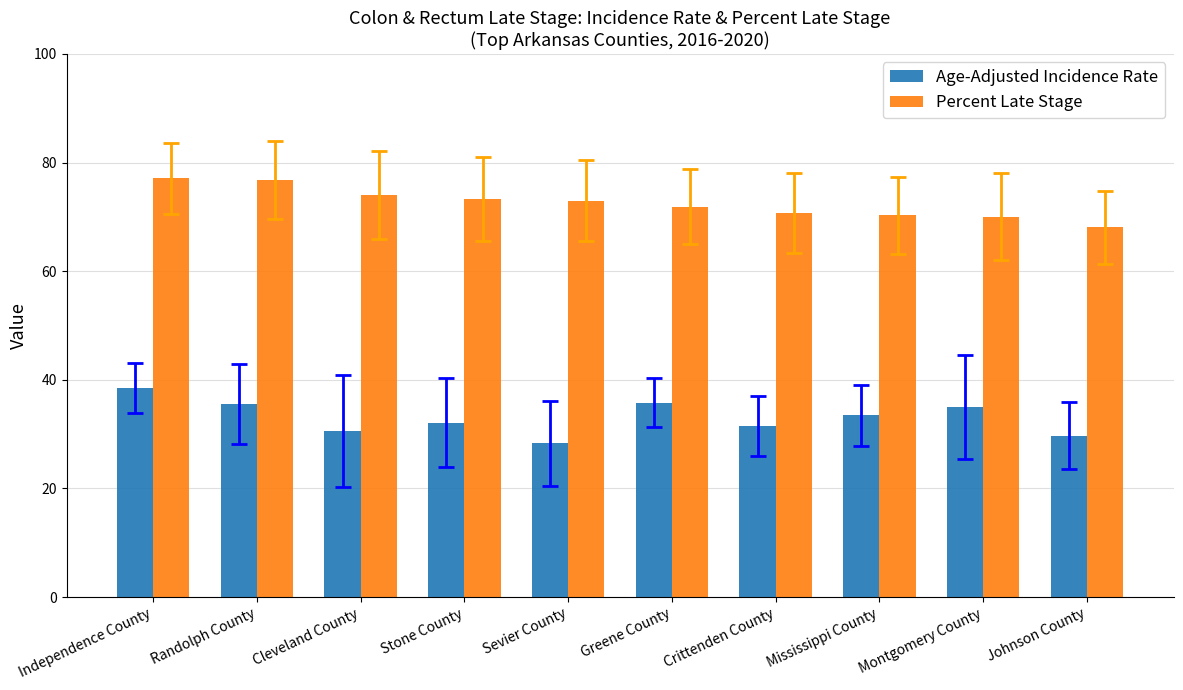

The value of Percent Late Stage at Crittenden County is 70.7. True or false?

True